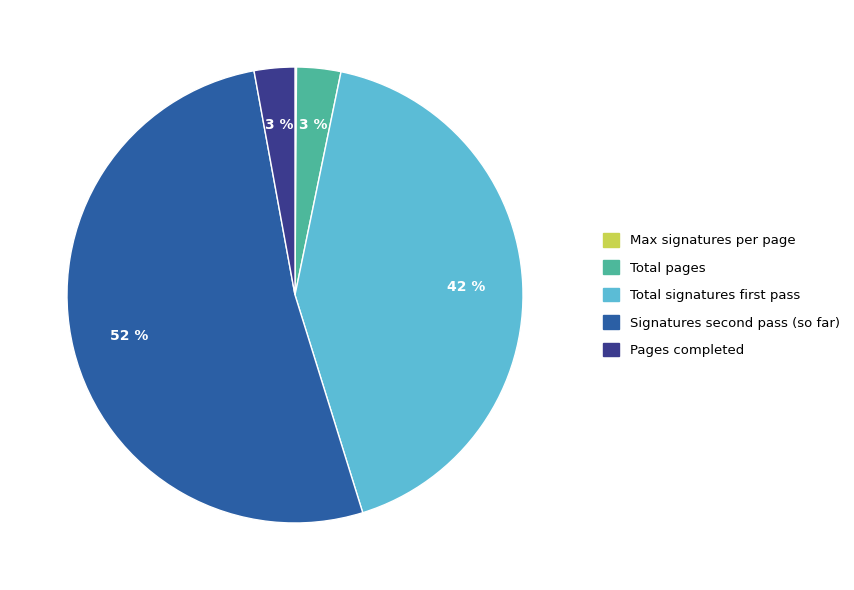

The Pages completed slice represents 3% of the pie. True or false?

True